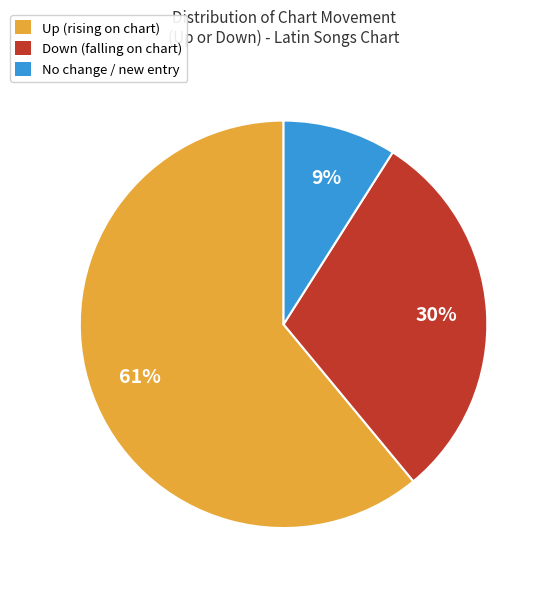

To the nearest percent, what portion does No change / new entry represent?

9%